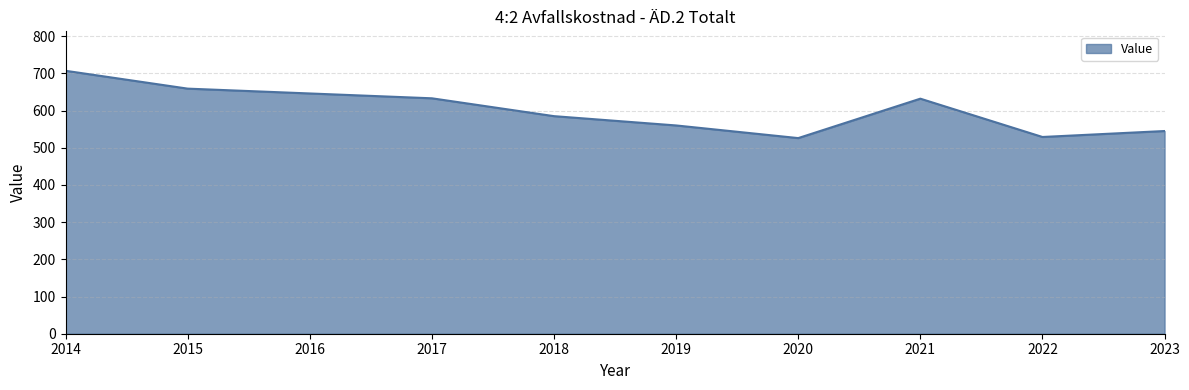

The chart shows a value of 194 at 2014. True or false?

False